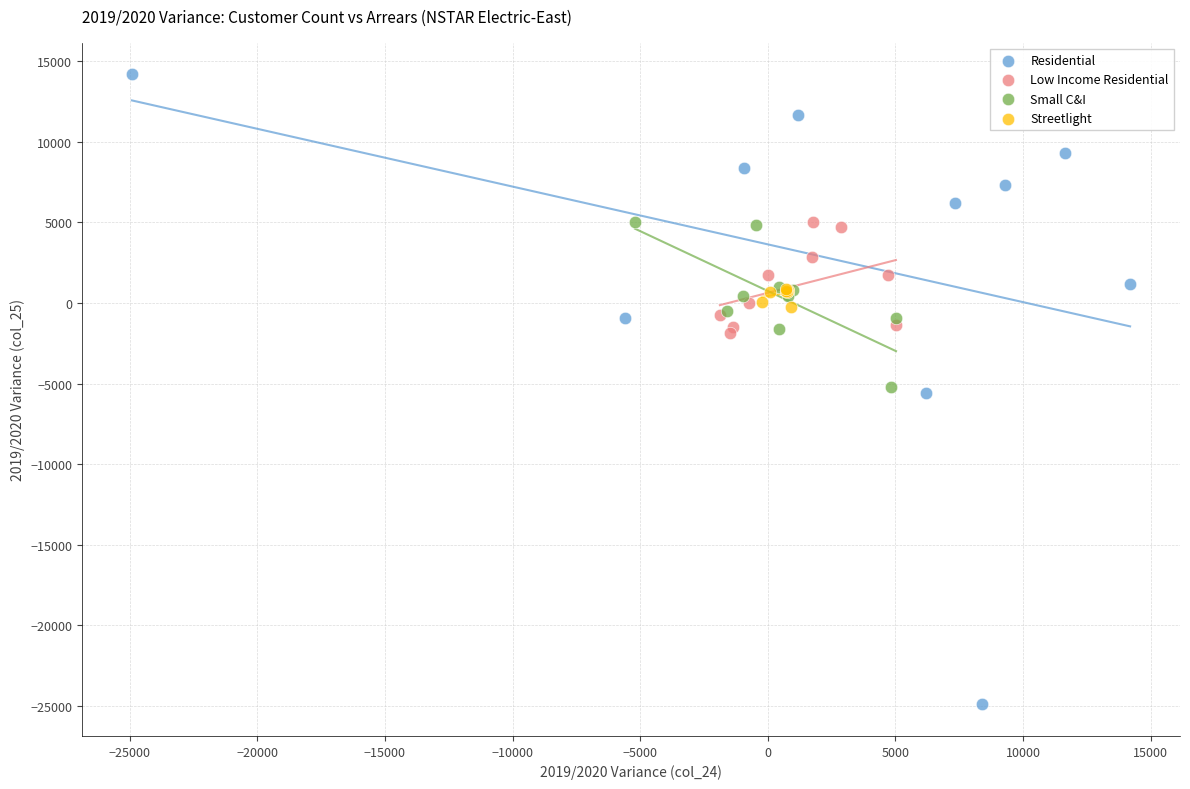

Which series has the widest spread of Y values?

Residential